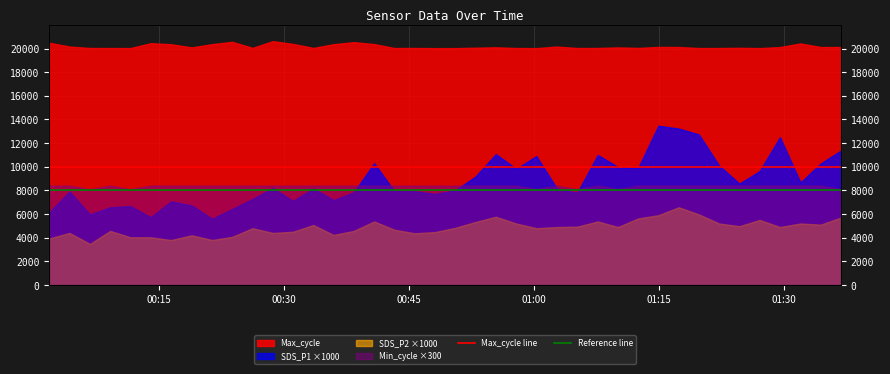

The value of Reference line at 28 is 4088. True or false?

False